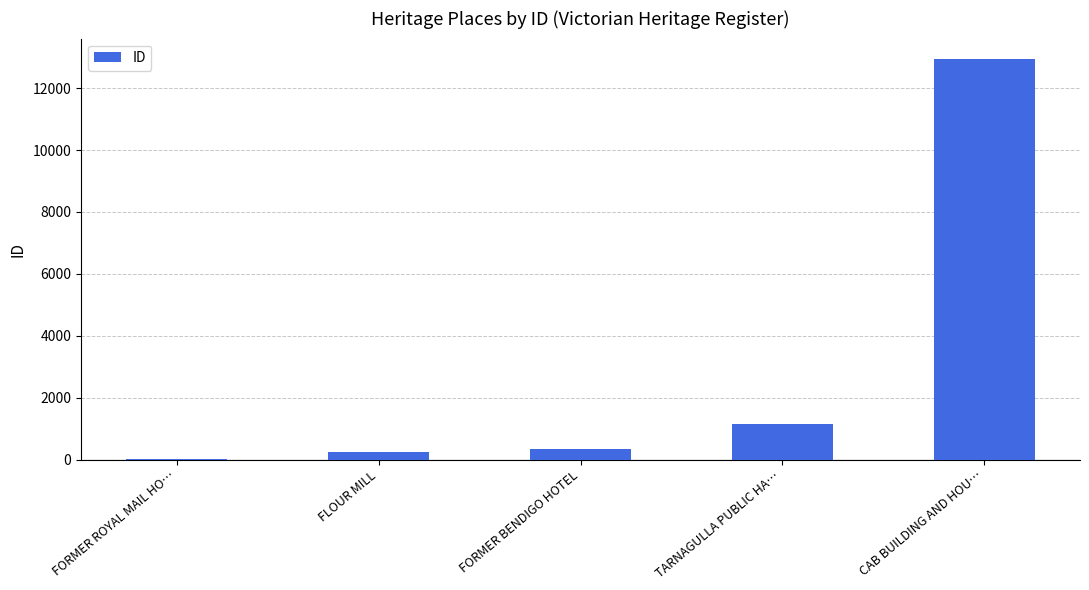

Are the bars horizontal?

No